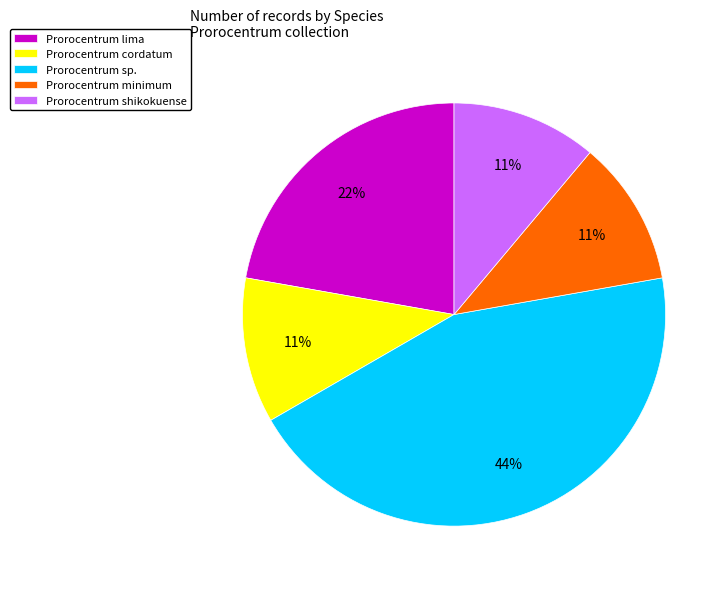

Count the number of slices in the pie.

5